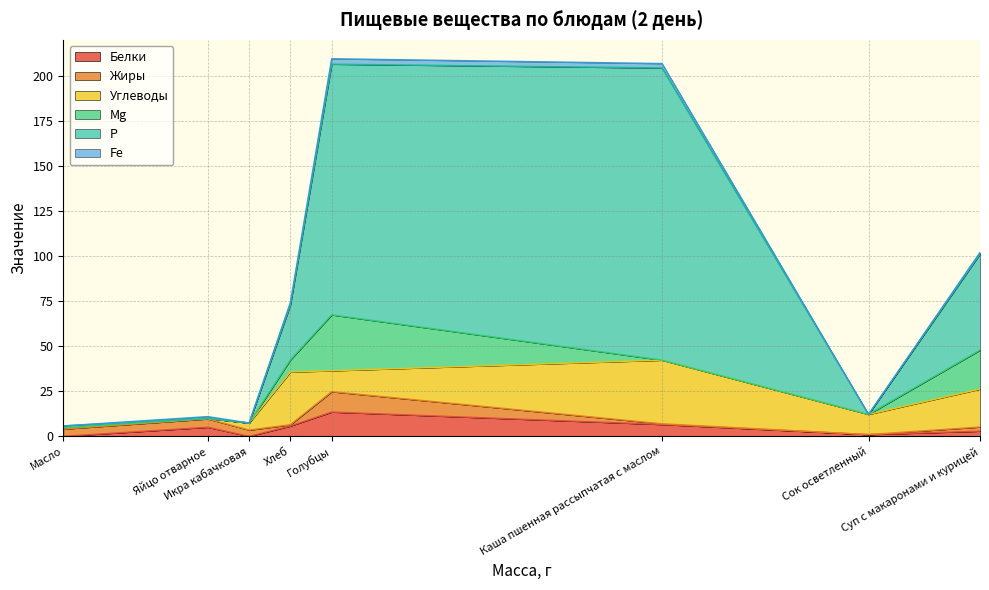

True or false: Р and Mg intersect in this chart.

False